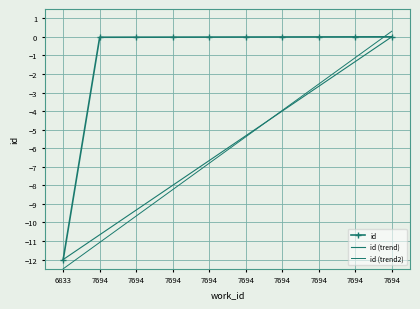

Reading left to right, what are all the values shown in this chart?

id: -12.0	-0.0	-0.0	-0.0	-0.0	-0.0	-0.0	-0.0	-0.0	0.0
id (trend): -12.0	-10.7	-9.3	-8.0	-6.7	-5.3	-4.0	-2.7	-1.3	0.0
id (trend2): -12.5	-11.1	-9.7	-8.2	-6.8	-5.4	-4.0	-2.5	-1.1	0.3